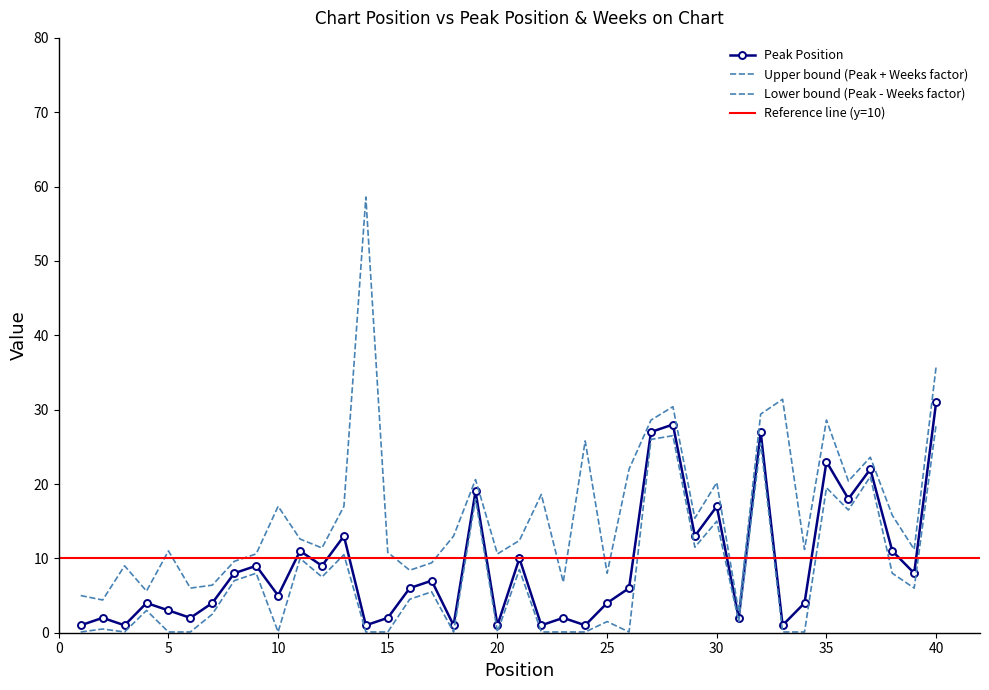

How many values exceed 6?

19